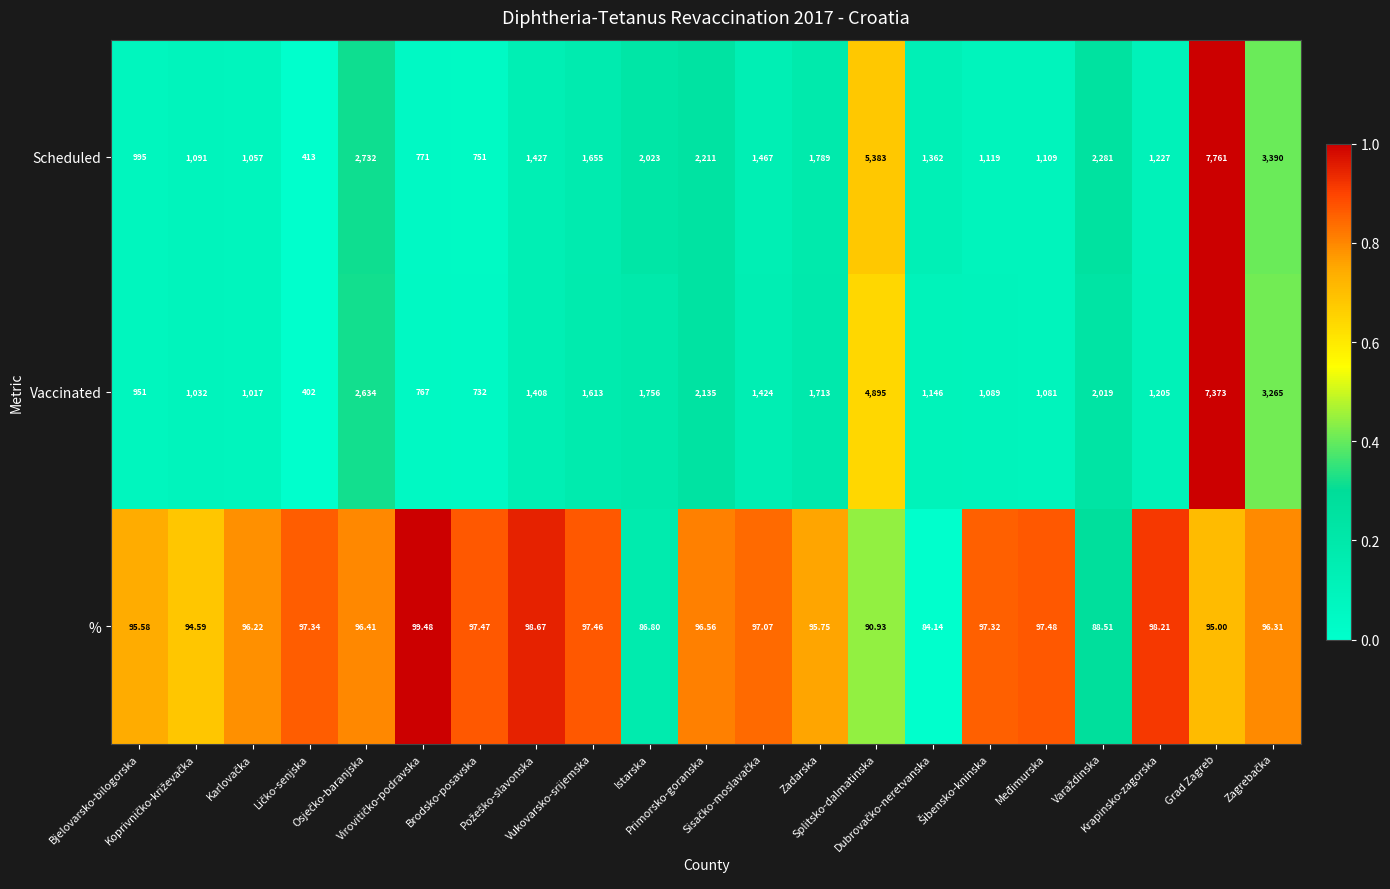

Rank the series by their maximum value, from lowest to highest.

%, Vaccinated, Scheduled